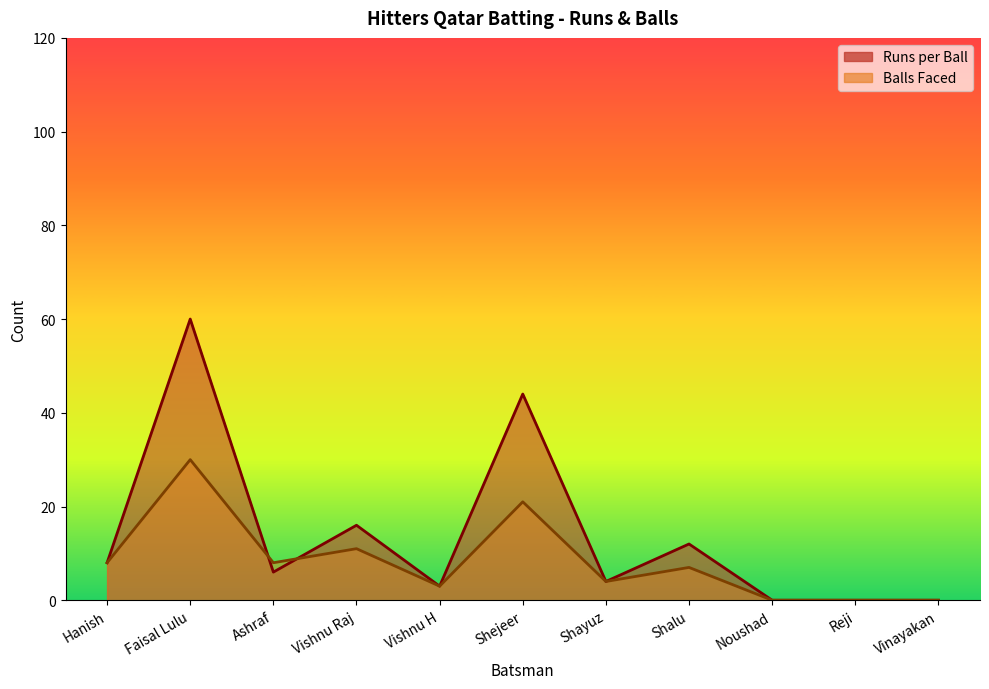

What is the value of the Runs per Ball point at the 1st from the left?

8